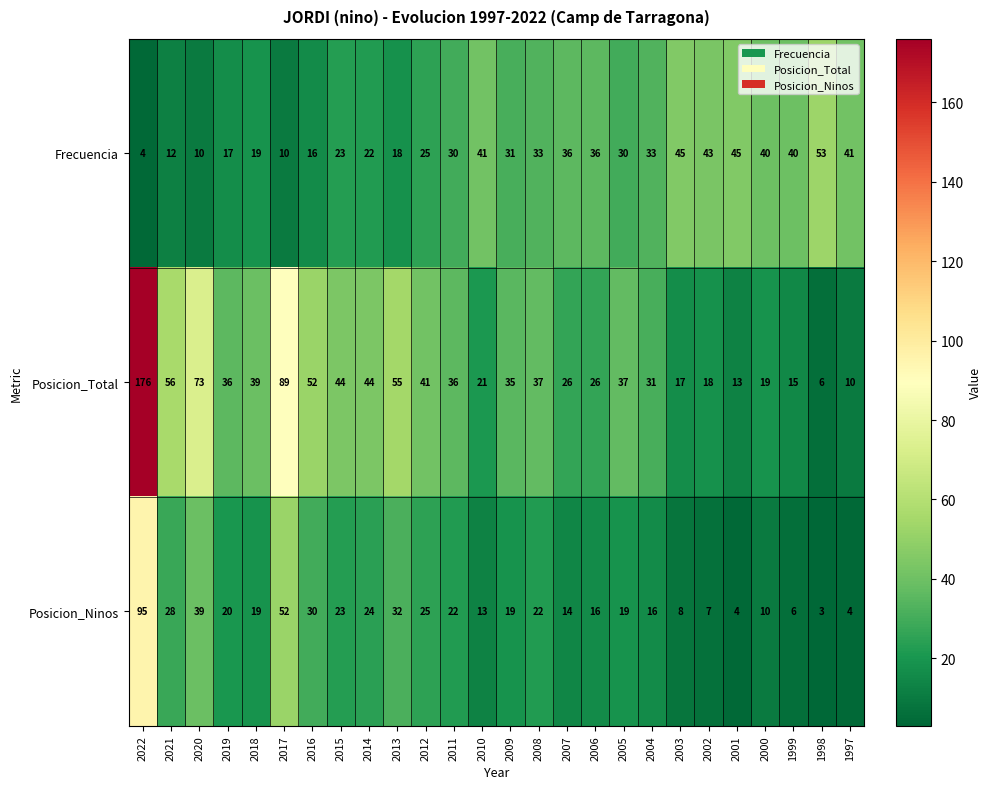

What is the spread (max minus min) of values at 2005?

18